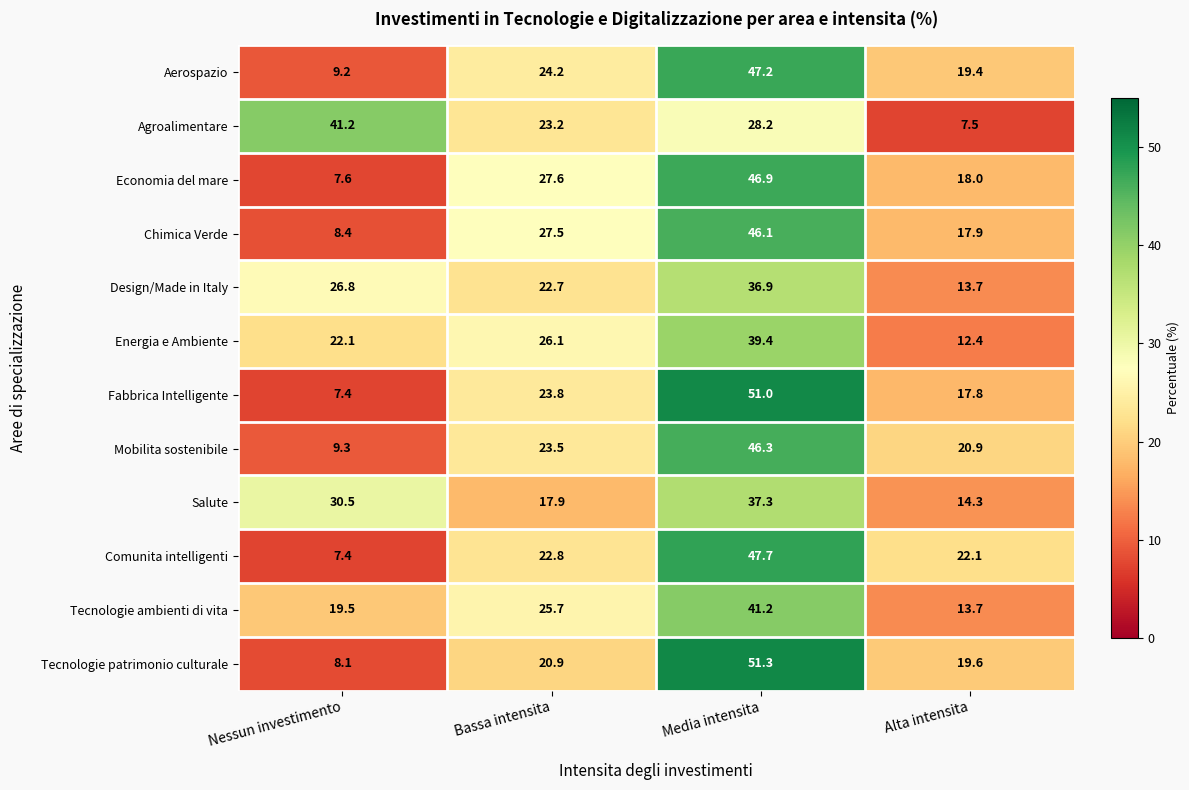

Is the value of Economia del mare at Alta intensita greater than the value of Mobilita sostenibile at Media intensita?

No